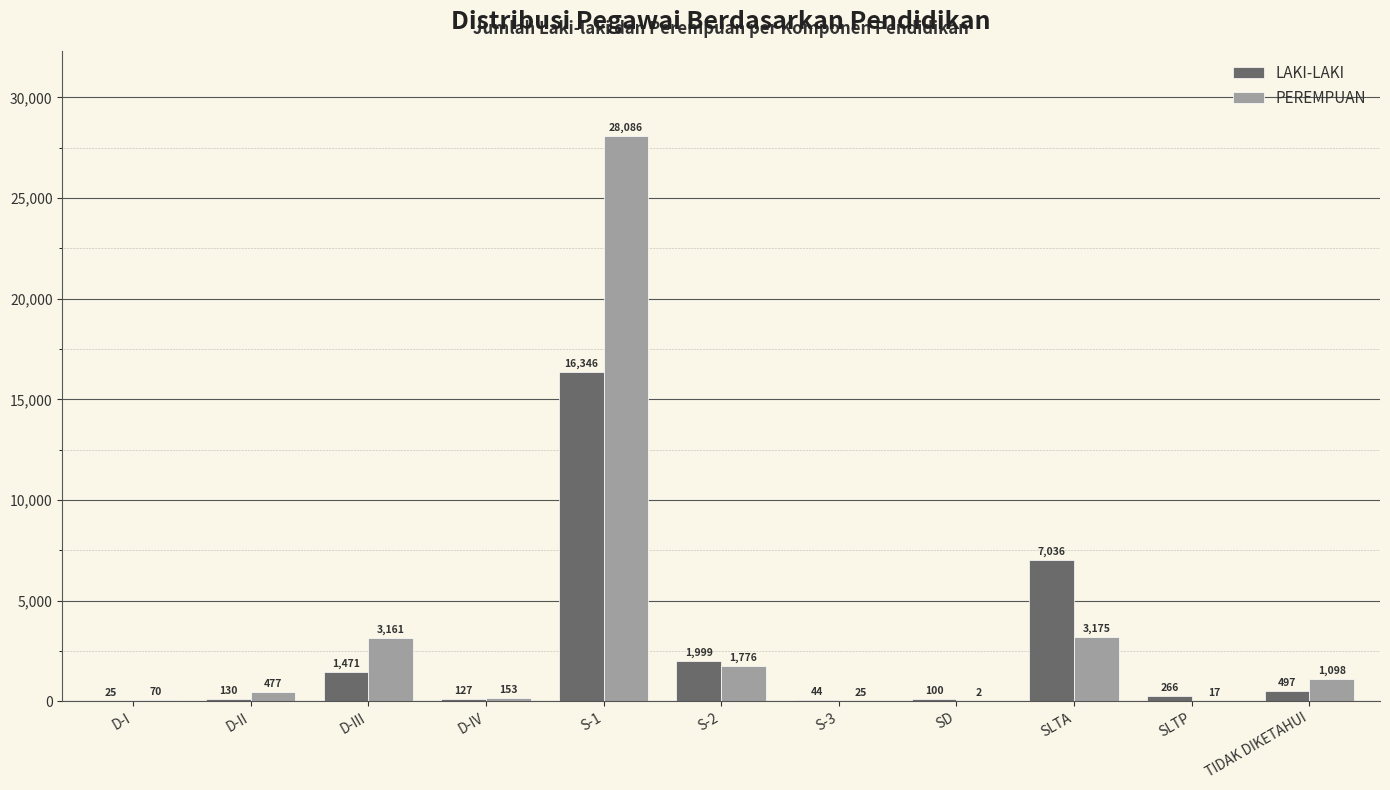

How many series are shown in this chart?

2